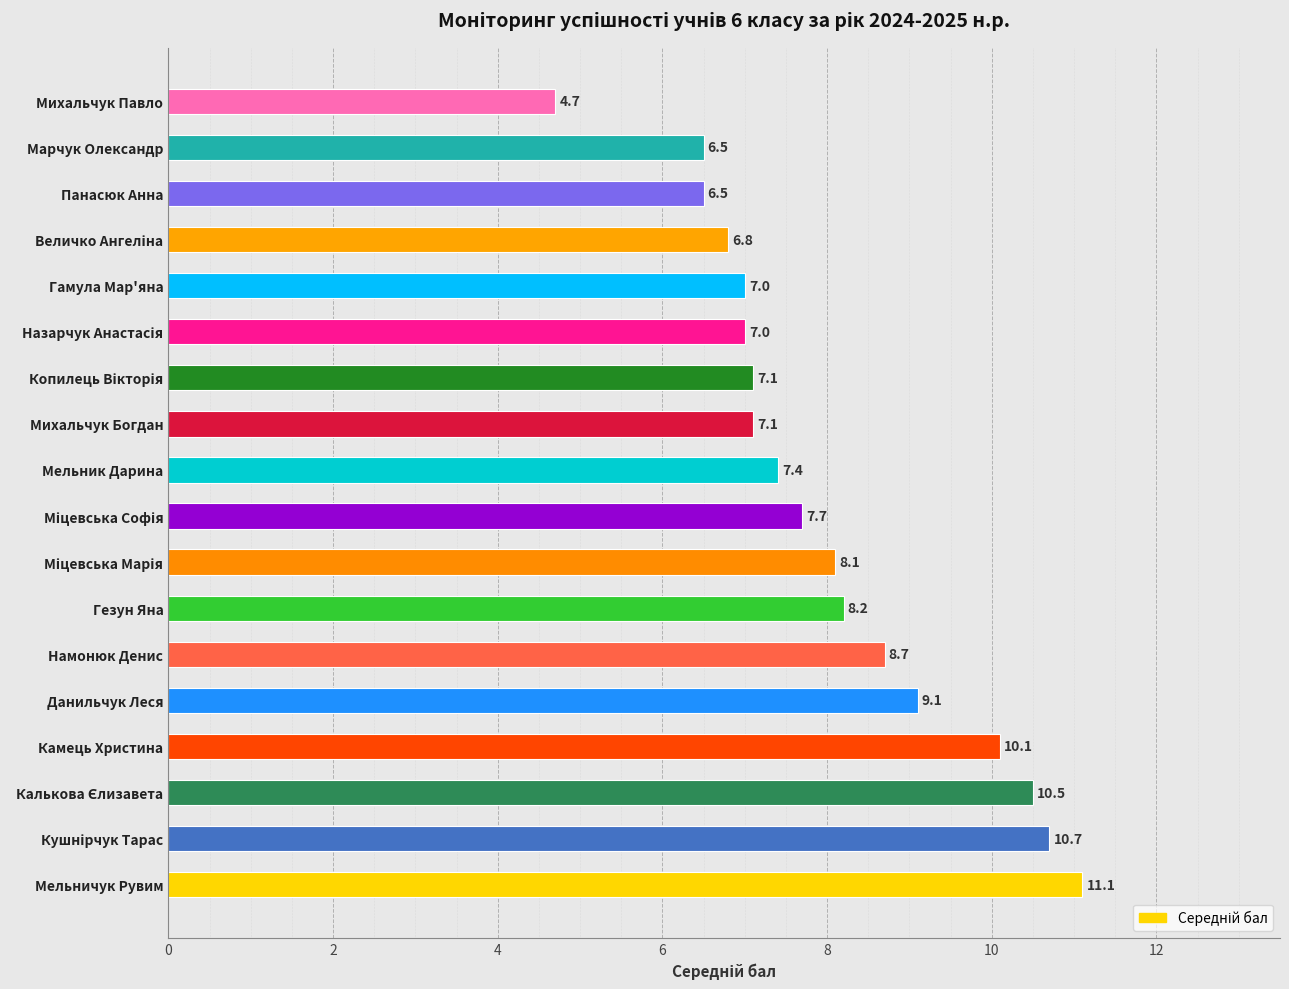

Approximately how many times larger is the value at Гамула Мар'яна compared to Мельник Дарина?

0.9